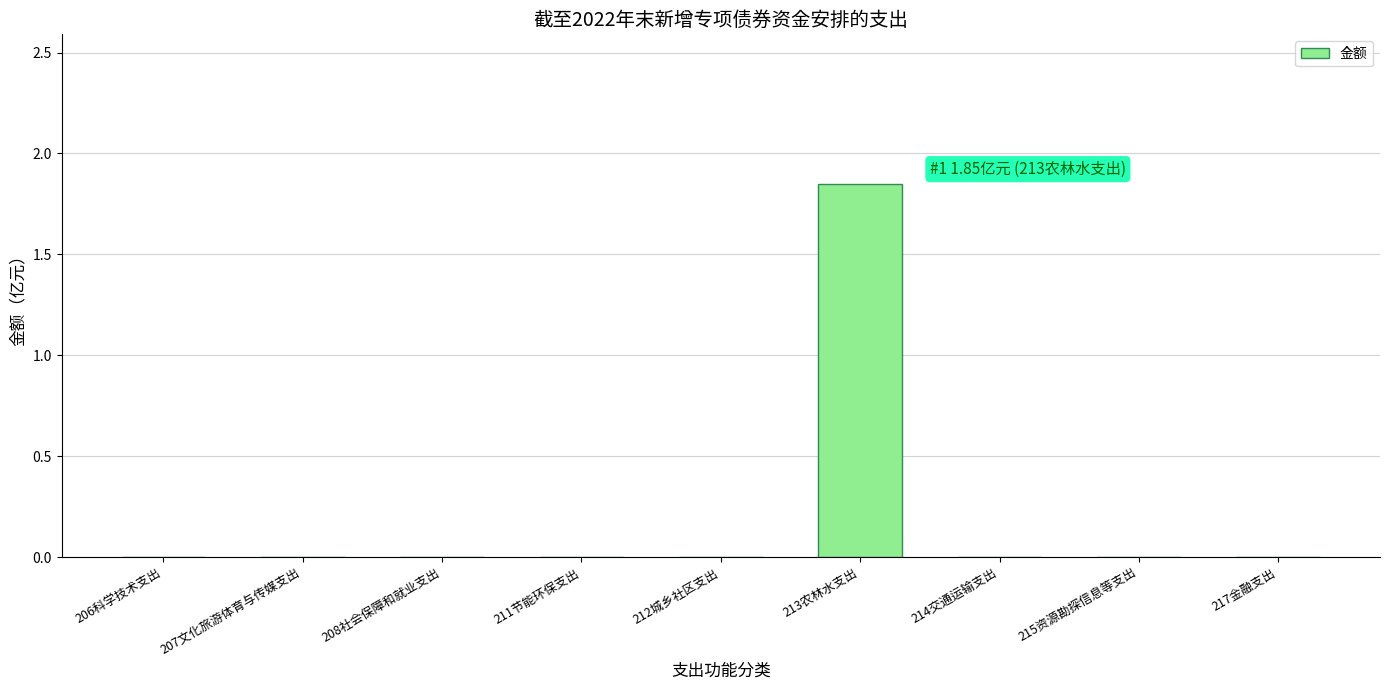

Between 217金融支出 and 213农林水支出, which is larger?

213农林水支出